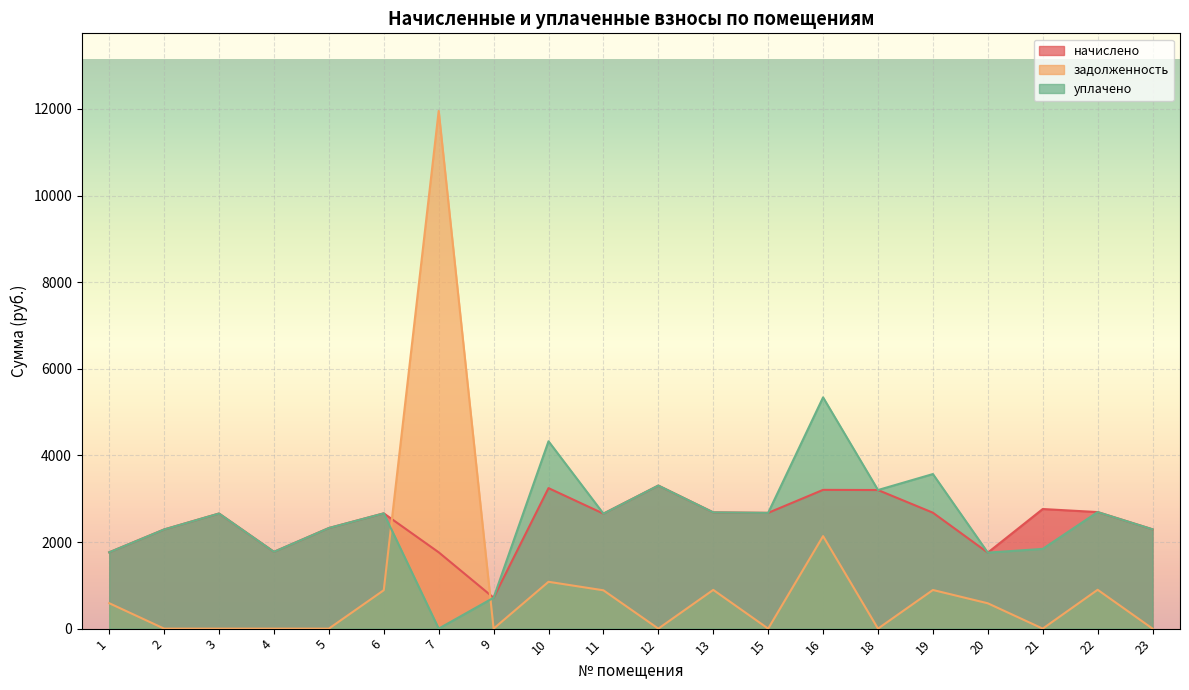

In задолженность, how many points are higher than both neighbors (excluding endpoints)?

6